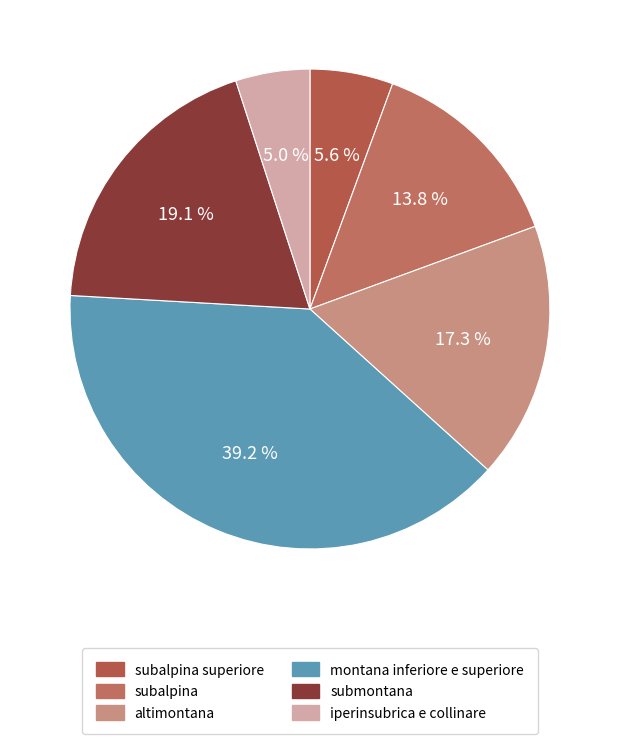

To the nearest percent, what is the difference between the largest and smallest slice percentages?

34%